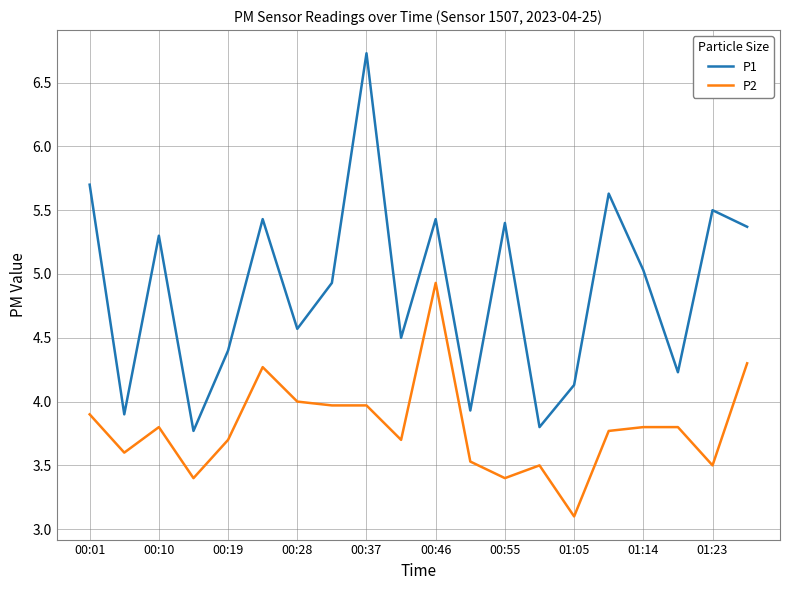

True or false: P2 and P1 cross at least once.

False